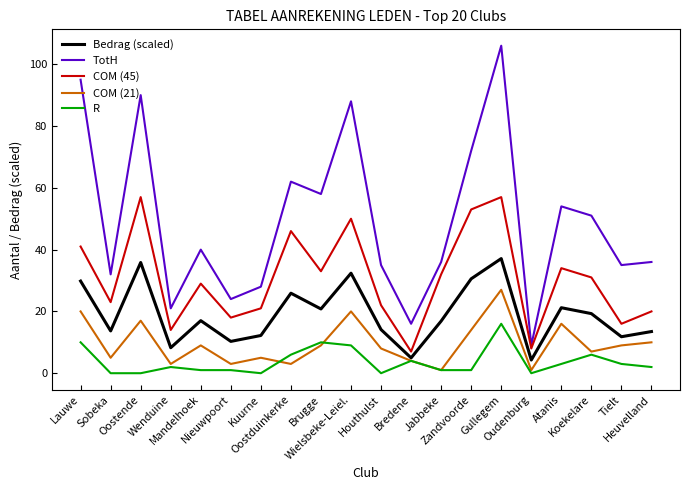

What are all the series names shown in the legend?

Bedrag (scaled), TotH, COM (45), COM (21), R